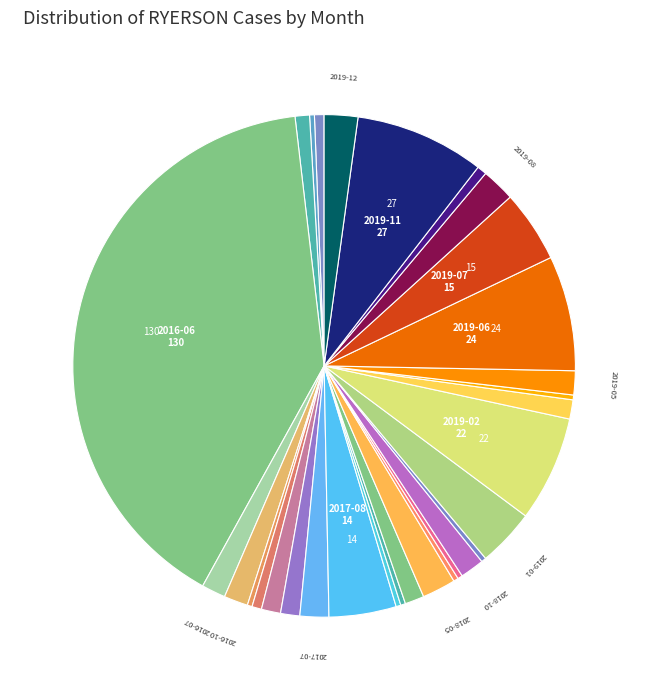

Rank the categories by value from lowest to highest.

2016-03, 2016-12, 2017-10, 2017-11, 2018-06, 2018-08, 2018-11, 2019-04, 2016-02, 2017-01, 2019-09, 2016-04, 2017-04, 2017-06, 2018-03, 2019-03, 2016-07, 2016-10, 2018-10, 2019-05, 2017-07, 2018-05, 2019-08, 2019-12, 2019-01, 2017-08, 2019-07, 2019-02, 2019-06, 2019-11, 2016-06